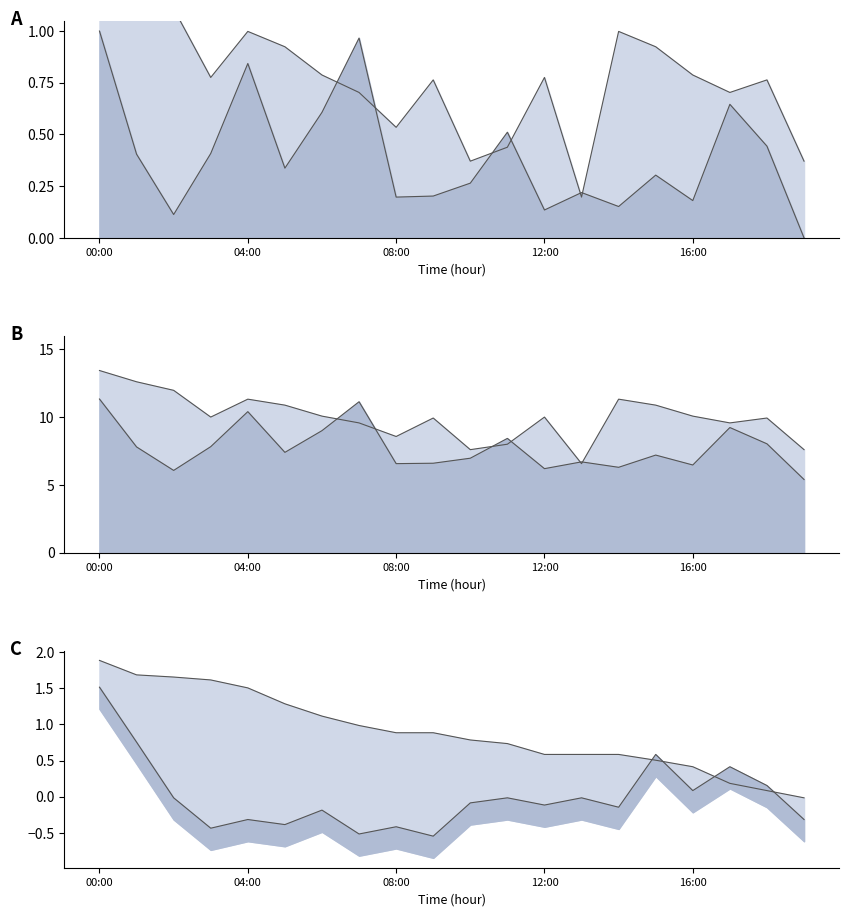

What is the approximate value of P2 upper line at 16:00?

0.4